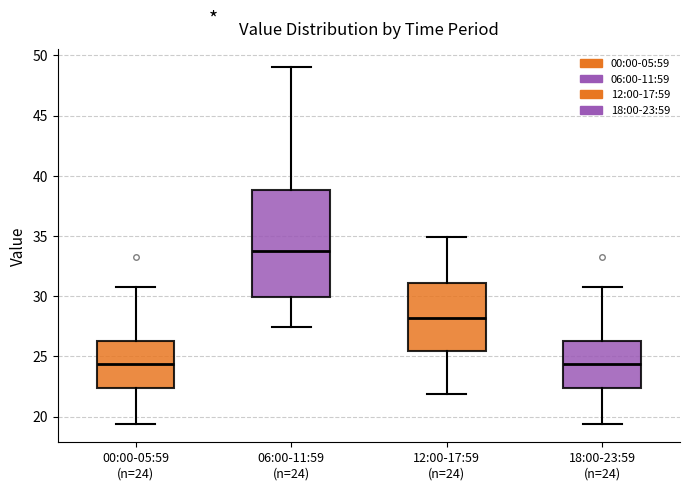

Comparing the boxes themselves (not the whiskers), which one is the tallest?

06:00-11:59 (n=24)